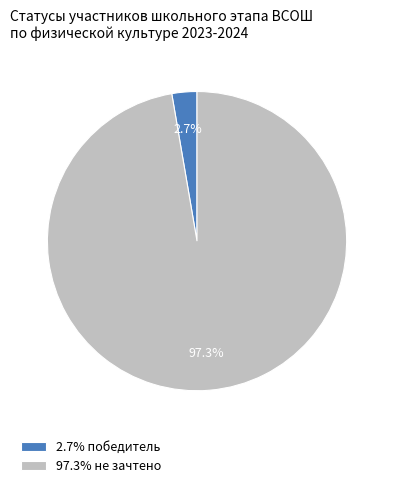

Does 97.3% не зачтено represent more than half of the total?

Yes